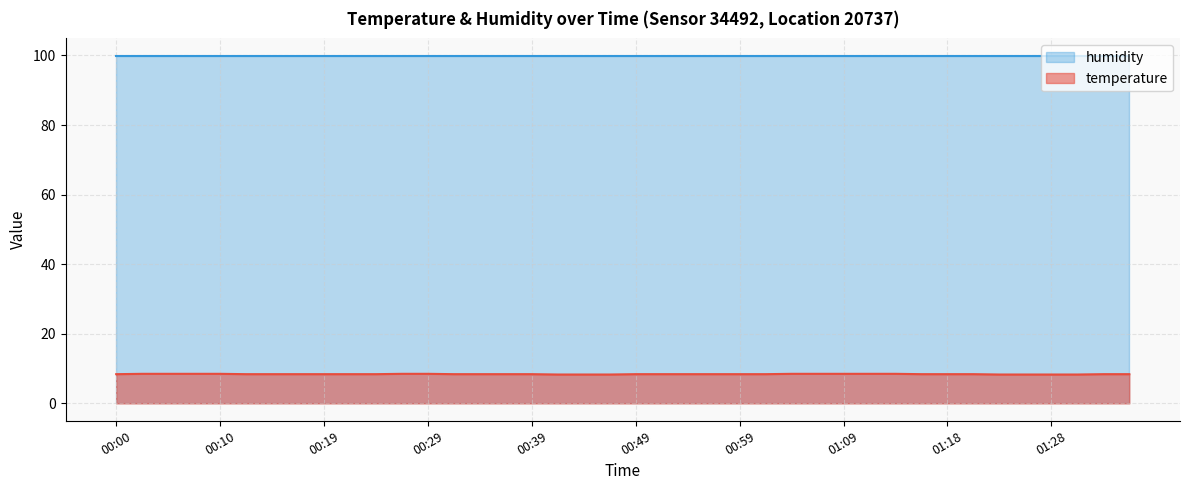

How many values are between 8 and 9?

40